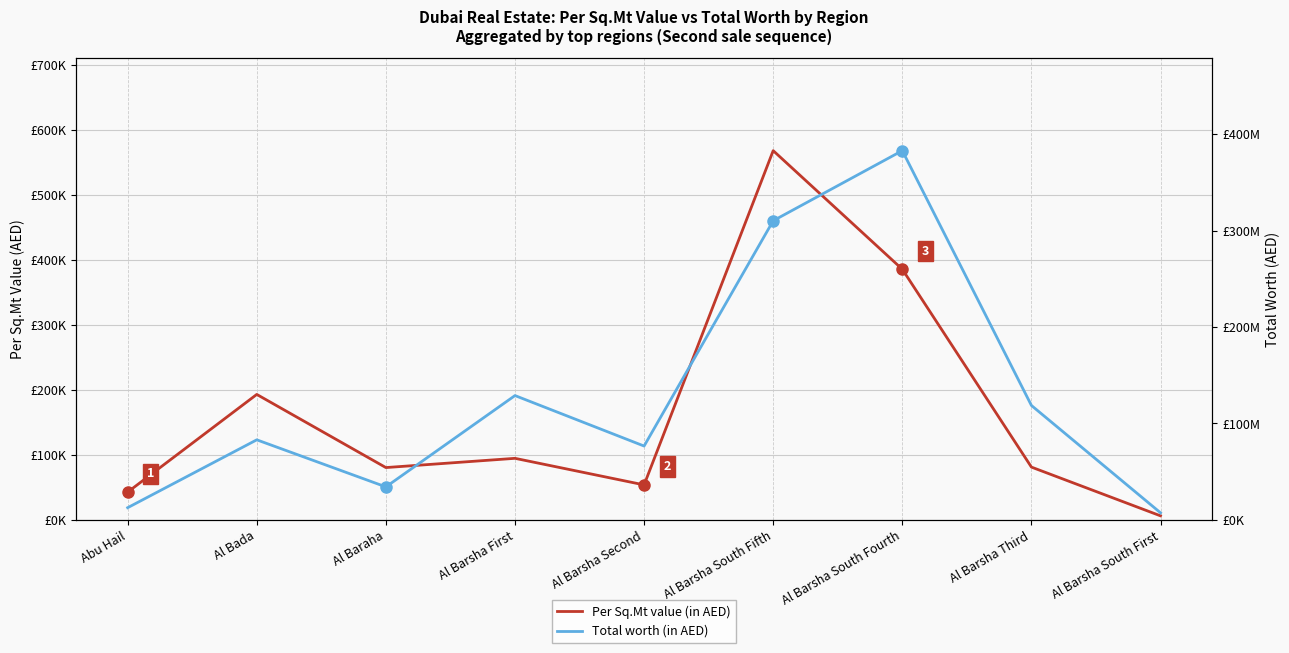

What is the difference between the maximum and minimum values in the Per Sq.Mt value (in AED) series?

562346.5